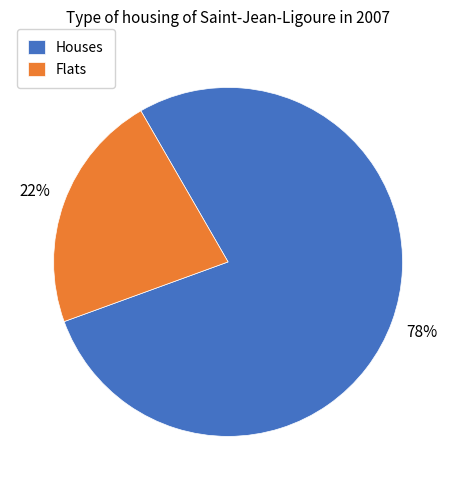

To the nearest percent, what is the difference between the largest and smallest slice percentages?

56%